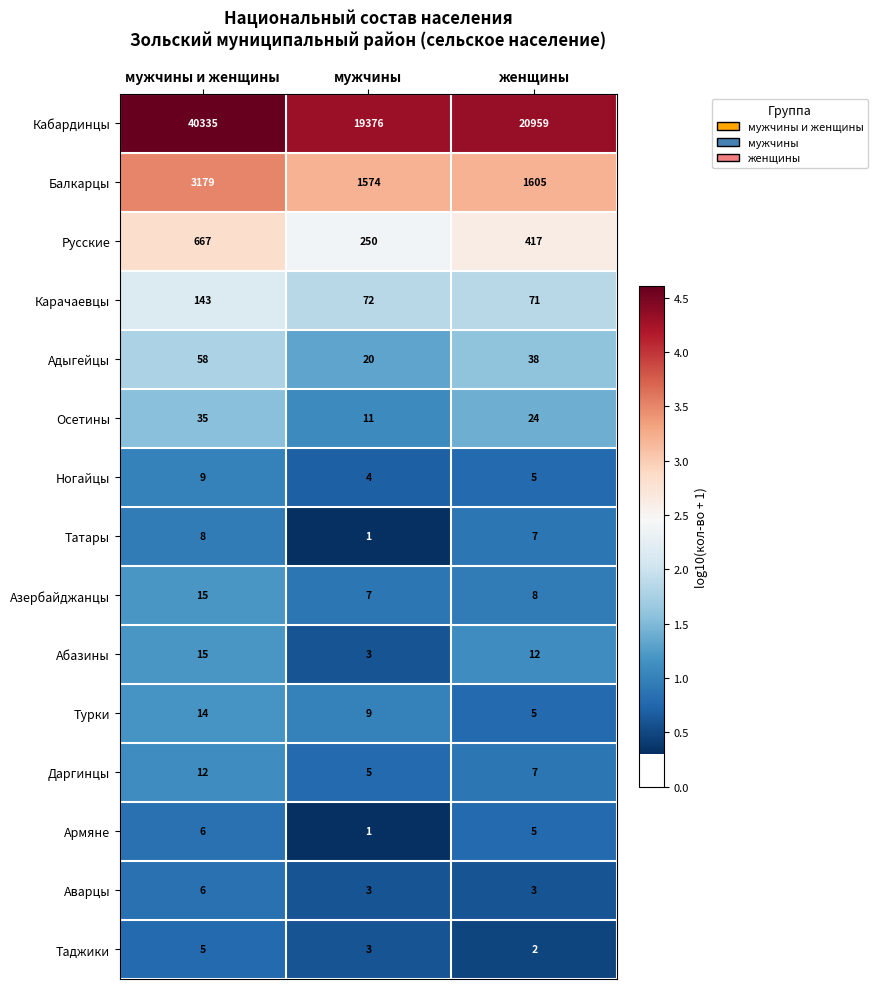

What is the difference between the highest and lowest values at женщины?

20957